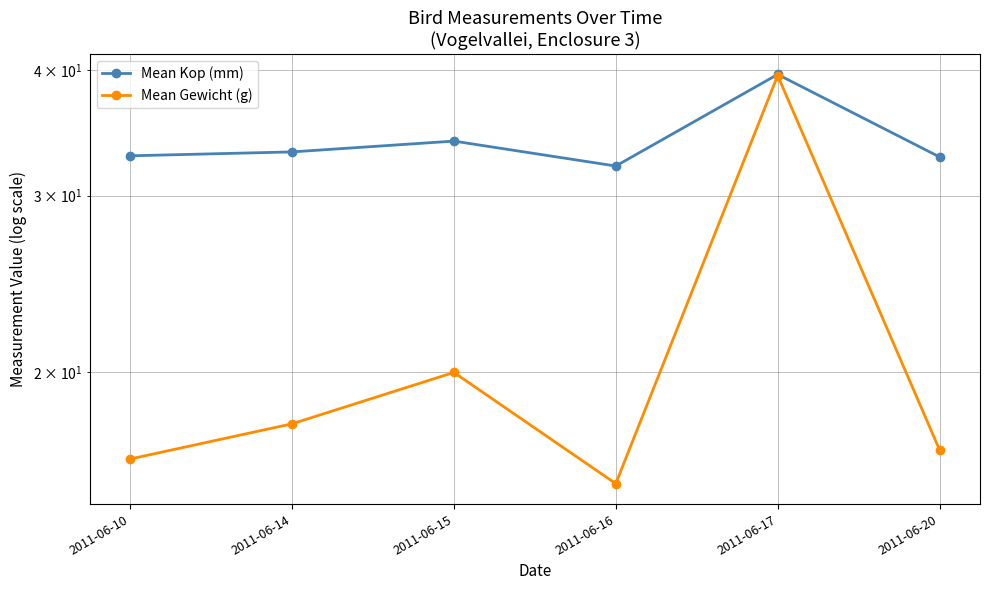

Is this an area chart (filled region under the line)?

No